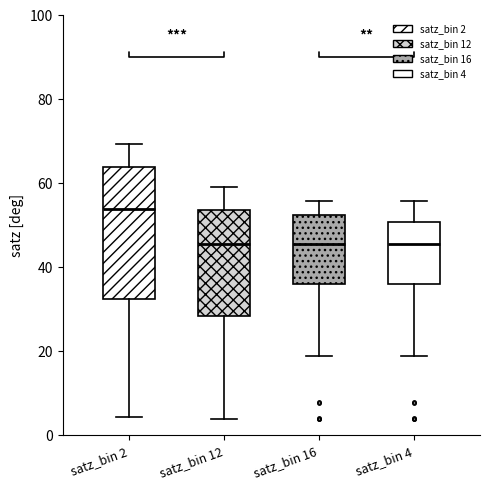

Reading left to right, read every box against the y-axis: the position of its median line, the range the box covers, and the ends of its whiskers. The values are not printed on the chart, so give them approximately, as read against the axis.

satz_bin 2: median 54, box 32 to 64, whiskers 4 to 70
satz_bin 12: median 46, box 28 to 54, whiskers 4 to 60
satz_bin 16: median 46, box 36 to 52, whiskers 18 to 56
satz_bin 4: median 46, box 36 to 50, whiskers 18 to 56